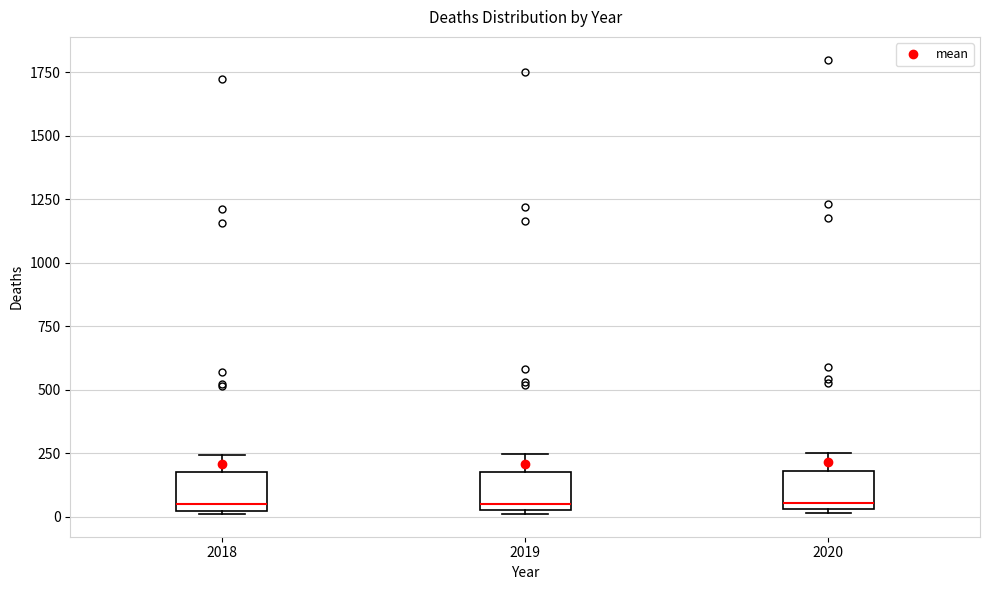

Where does the median line of the box at x = 2018 sit on the y-axis? The values are not printed on the chart, so give them approximately, as read against the axis.

50